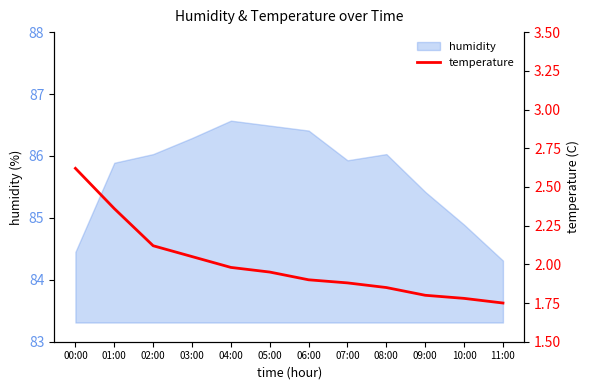

Reading right to left, what are all the values shown in this chart?

1.8	1.8	1.8	1.9	1.9	1.9	1.9	2.0	2.0	2.1	2.4	2.6